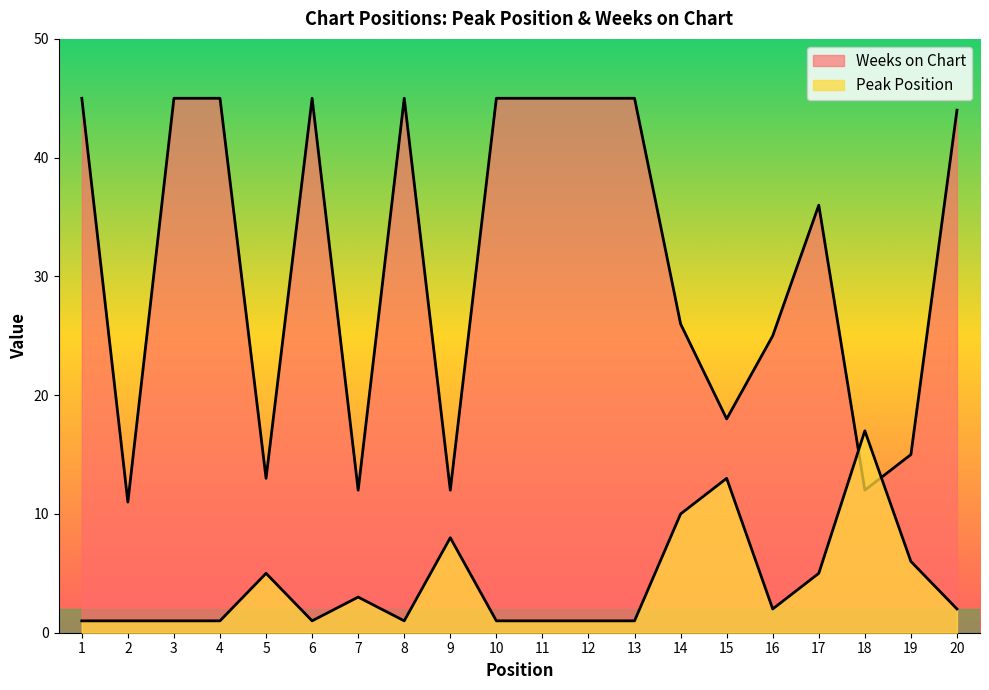

At which category does the chart reach its minimum across all series?

1